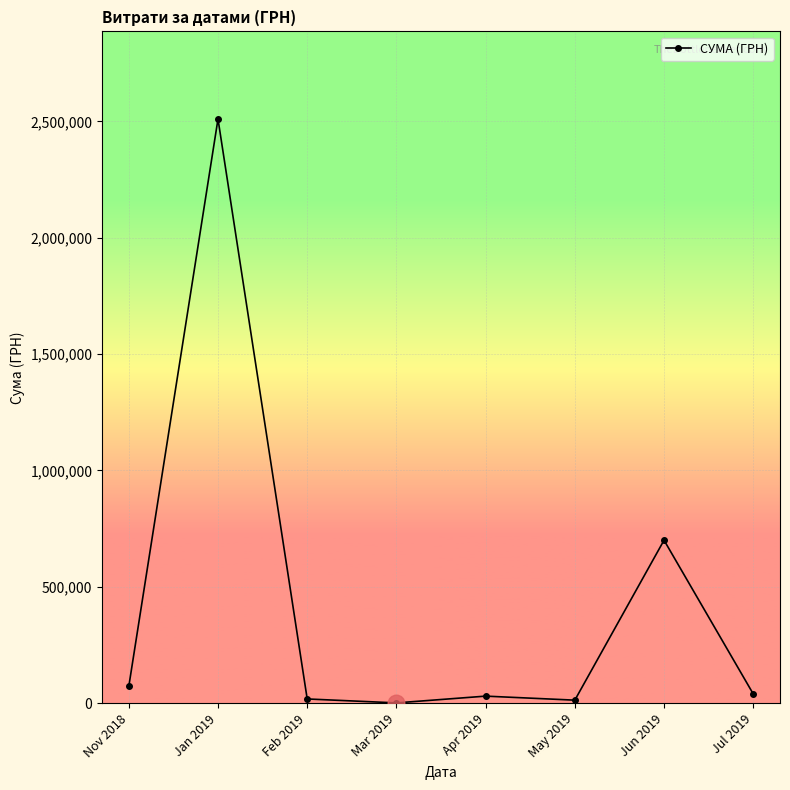

At which category does the data reach its first local peak?

Jan 2019